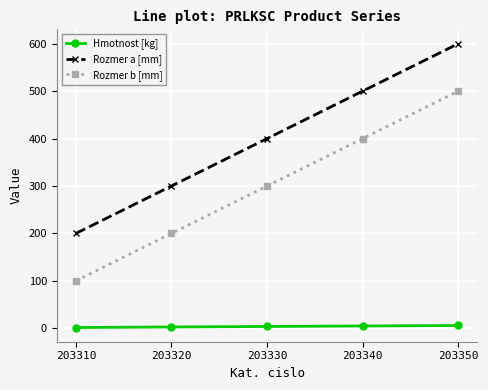

Is this an area chart (filled region under the line)?

No